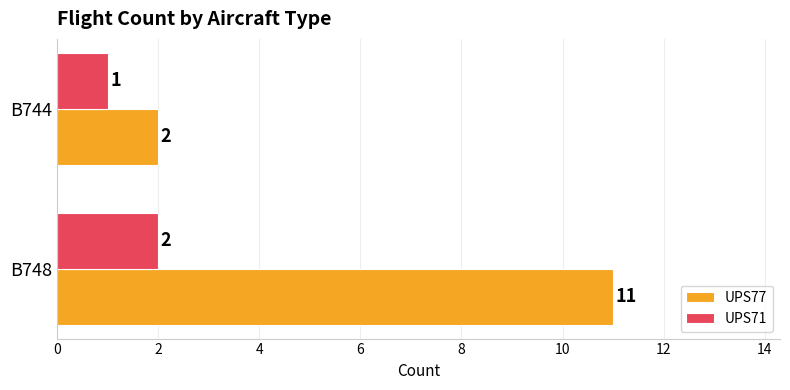

The value of UPS77 at B748 is 20. True or false?

False